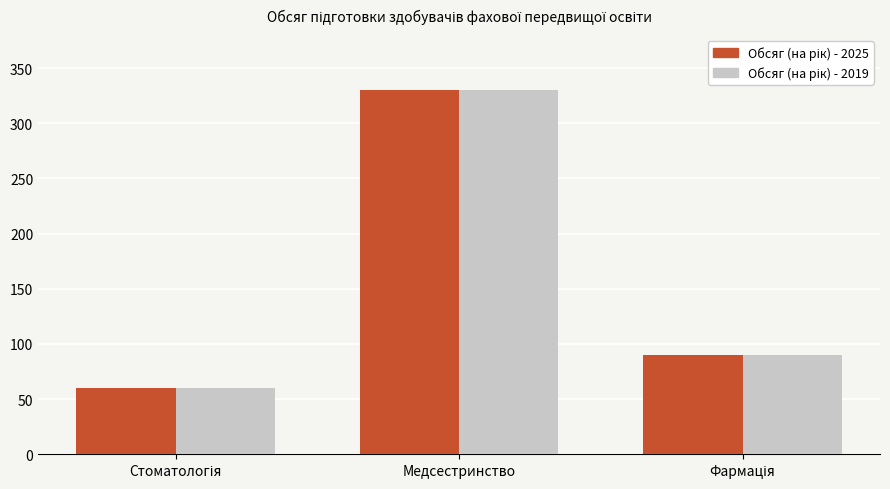

At which category is the sum across all series the highest?

Медсестринство